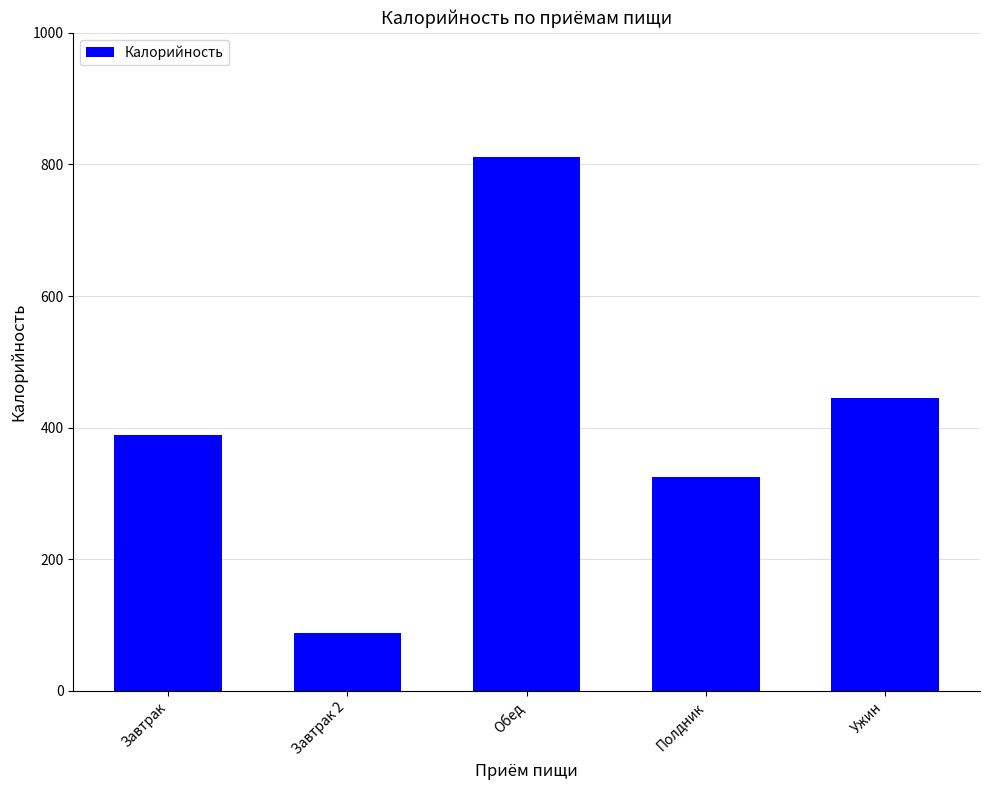

How many bars are there in total?

5